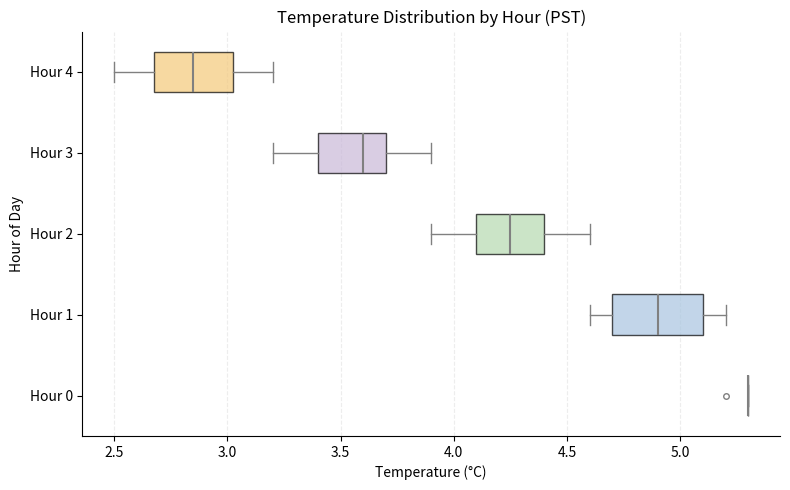

Reading bottom to top, read every box against the x-axis: the position of its median line, the range the box covers, and the ends of its whiskers. The values are not printed on the chart, so give them approximately, as read against the axis.

Hour 0: box collapsed to a line at 5.30, whiskers 5.30 to 5.30
Hour 1: median 4.90, box 4.70 to 5.10, whiskers 4.60 to 5.20
Hour 2: median 4.25, box 4.10 to 4.40, whiskers 3.90 to 4.60
Hour 3: median 3.60, box 3.40 to 3.70, whiskers 3.20 to 3.90
Hour 4: median 2.85, box 2.70 to 3.05, whiskers 2.50 to 3.20